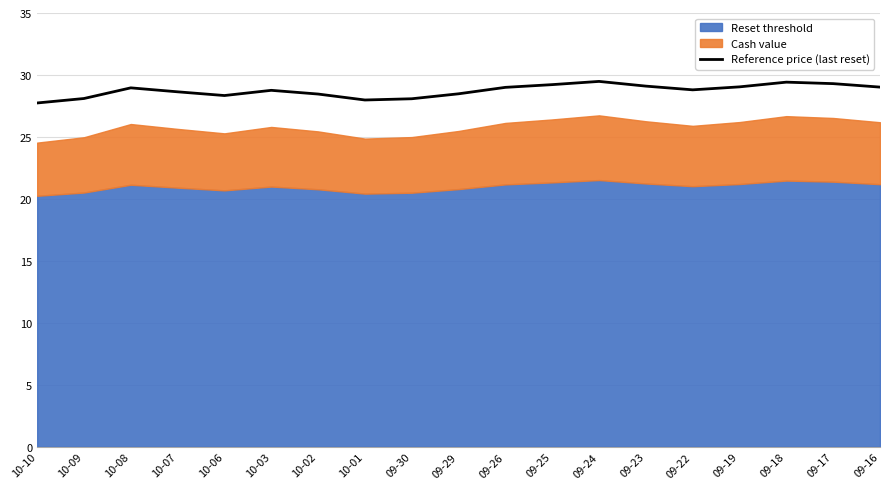

What is the sum of all values?

545.9